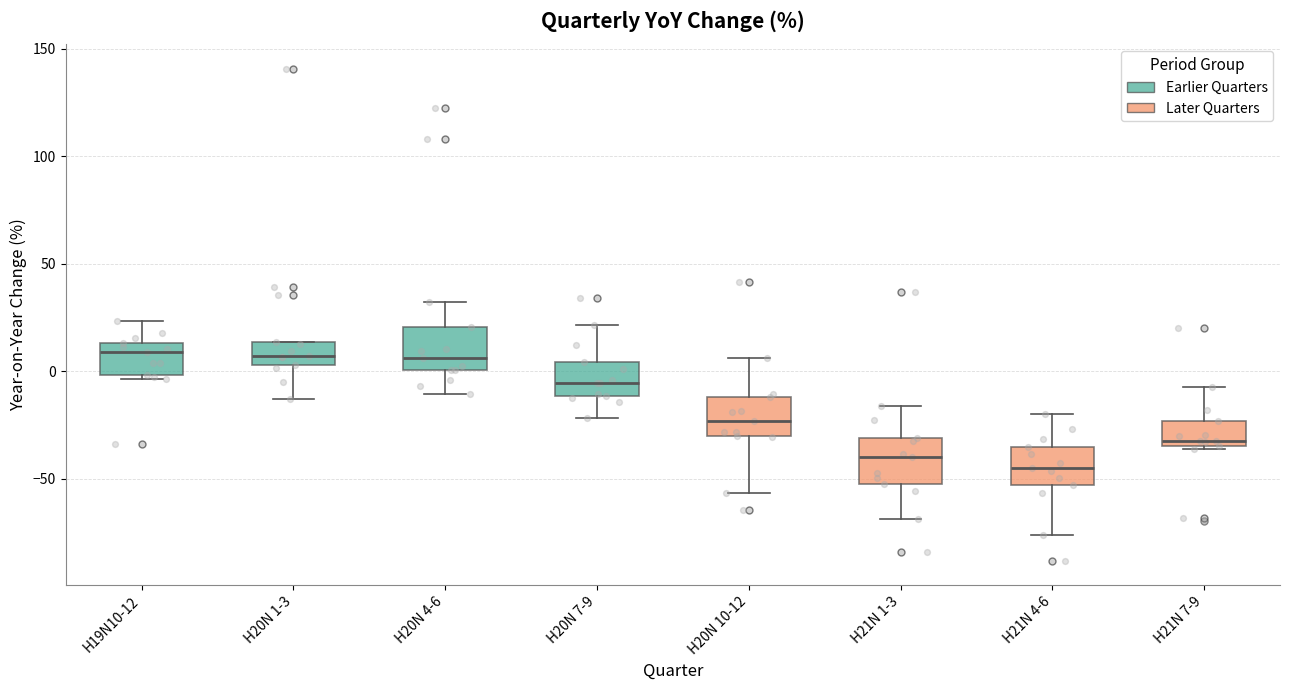

Where does the upper whisker of the box for H19N10-12 end on the y-axis? The values are not printed on the chart, so give them approximately, as read against the axis.

25